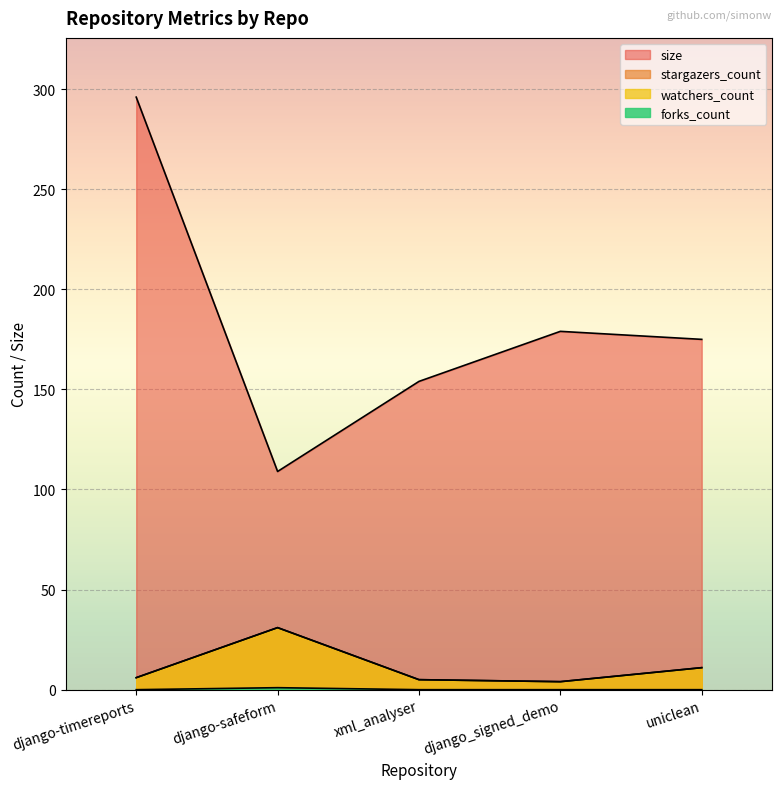

What is the minimum value for stargazers_count?

4